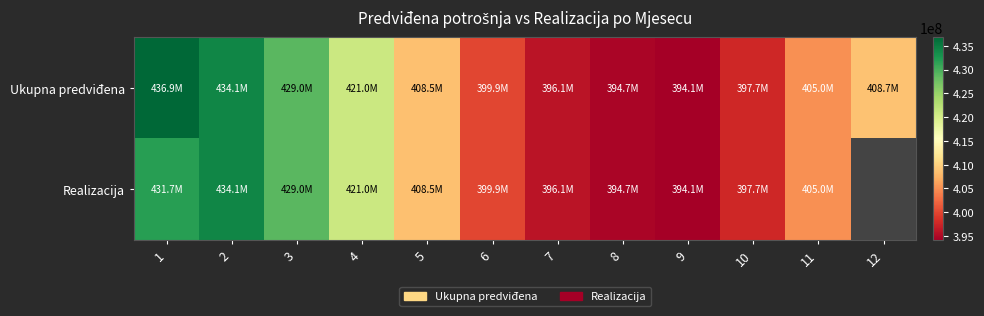

Which has a higher value, 12 or 1?

1